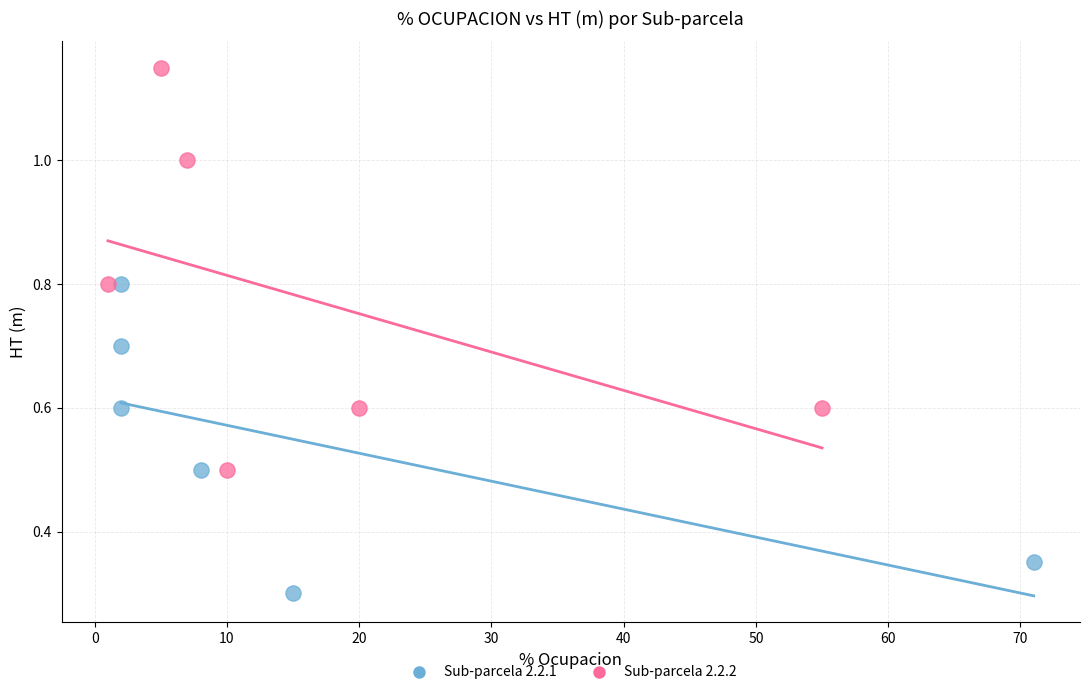

Which series has the widest spread of Y values?

Sub-parcela 2.2.2